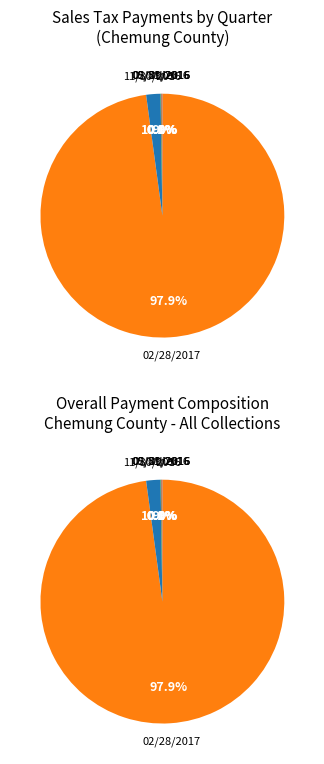

Does any single category account for the majority?

Yes